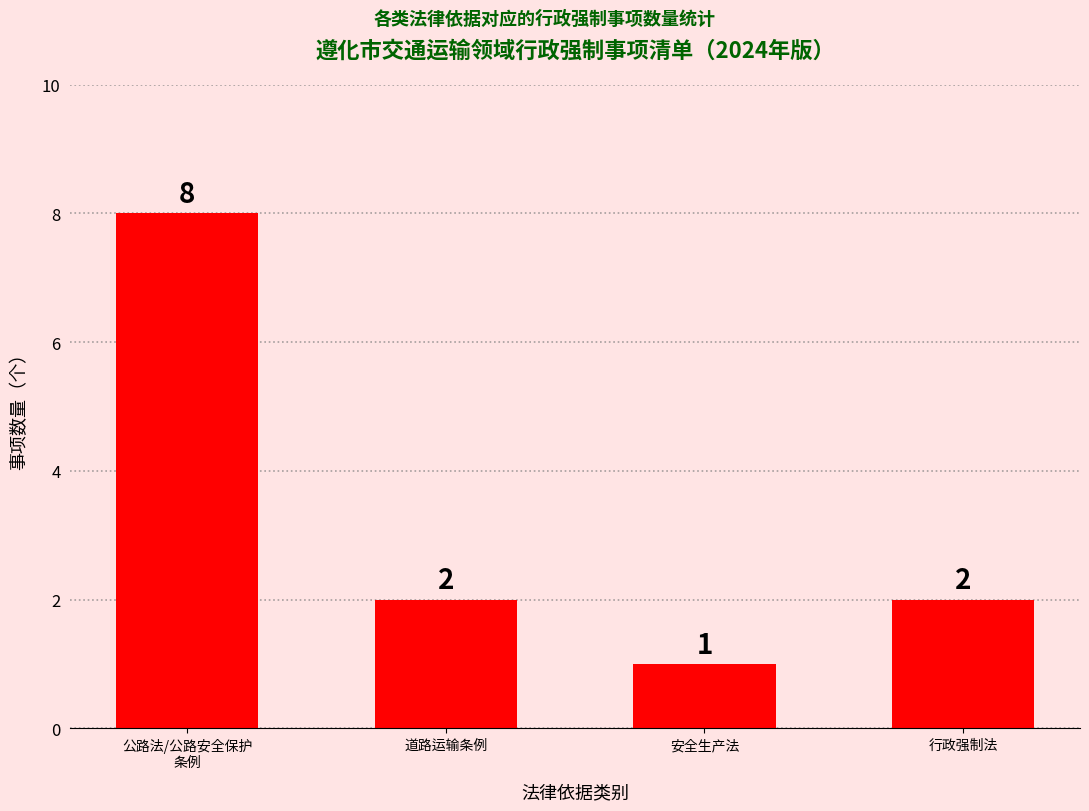

How many data points does each series have?

4